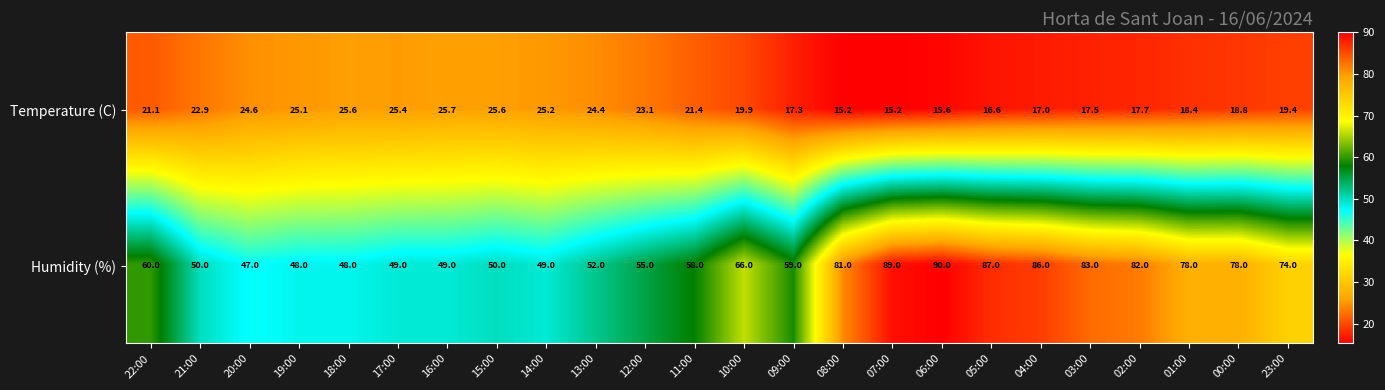

Which series has the largest range (max minus min)?

Humidity (%)